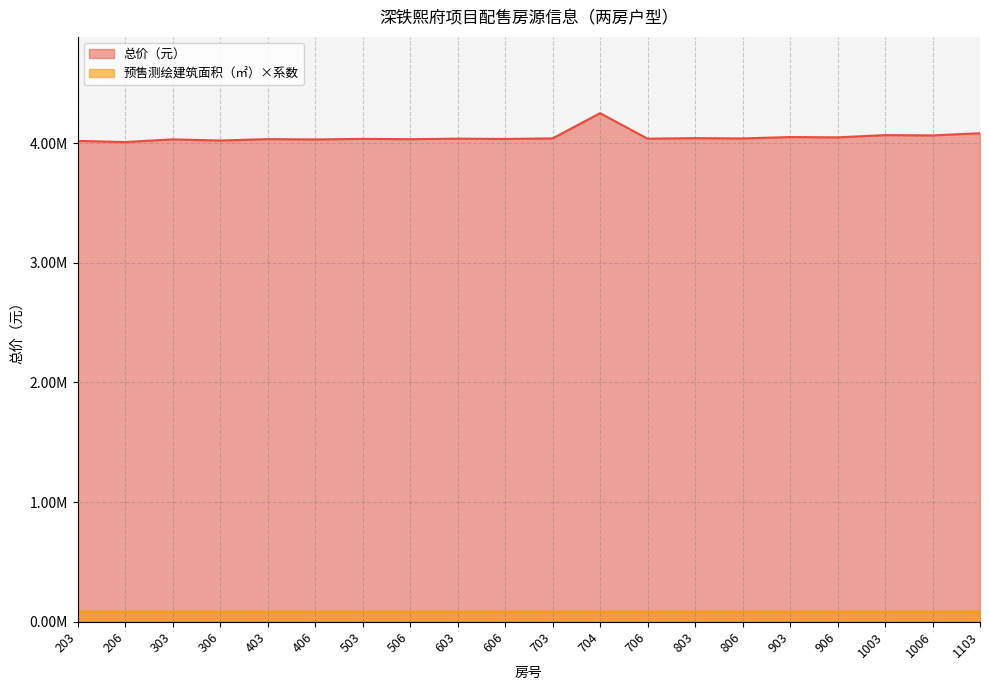

Is it true that 预售测绘建筑面积（㎡） equals 118469.2 at 703?

False